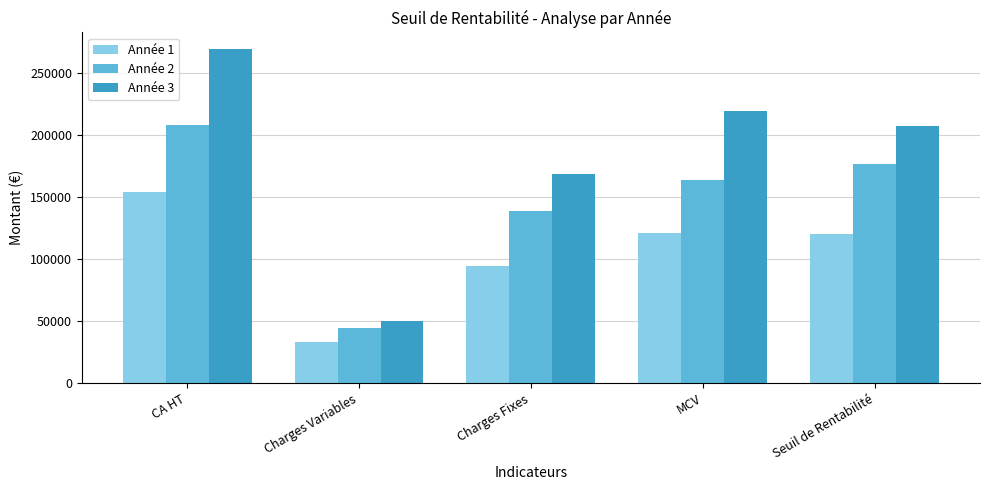

What is the difference between the maximum and second lowest values in the Année 1 series?

60368.4